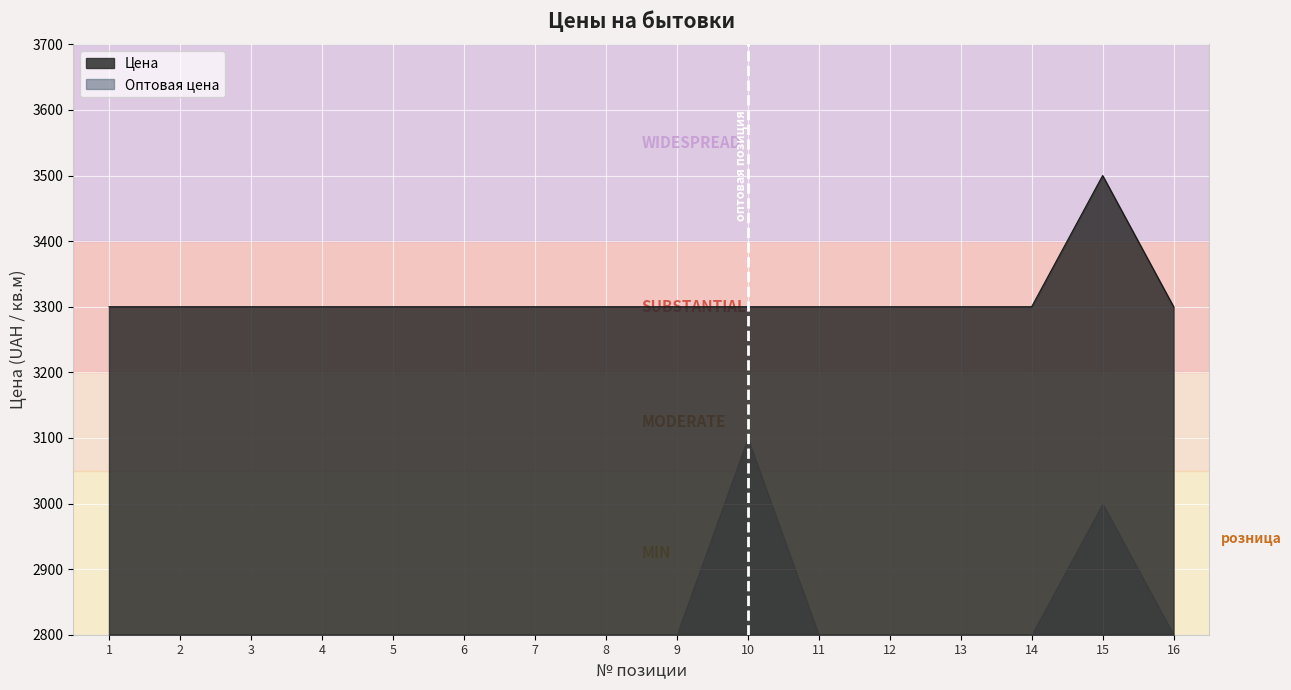

Reading left to right, transcribe all the data shown in this chart.

1=3300	2=3300	3=3300	4=3300	5=3300	6=3300	7=3300	8=3300	9=3300	10=3300	11=3300	12=3300	13=3300	14=3300	15=3500	16=3300